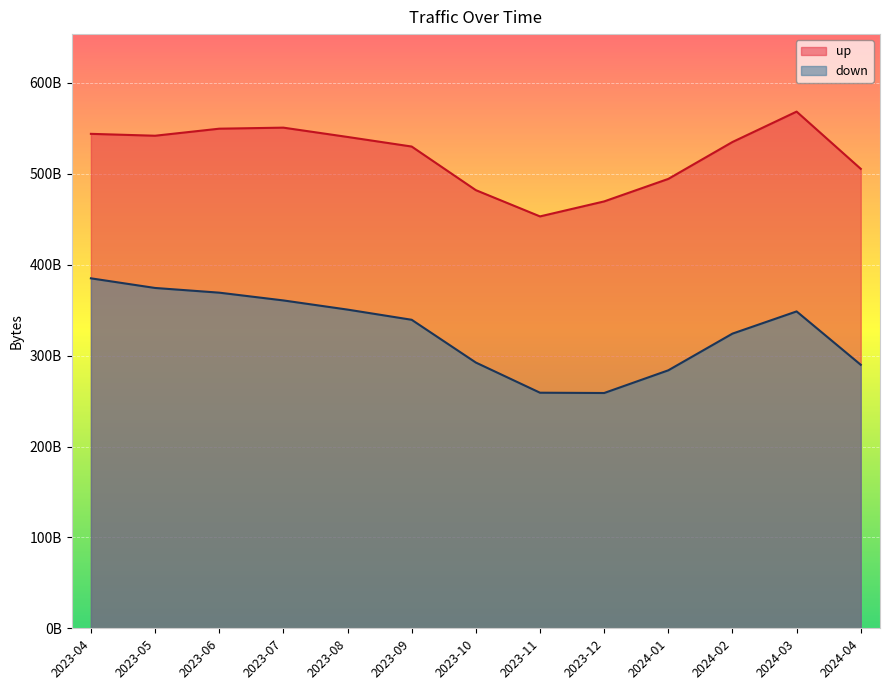

Which label corresponds to the smallest value in the chart?

2023-12